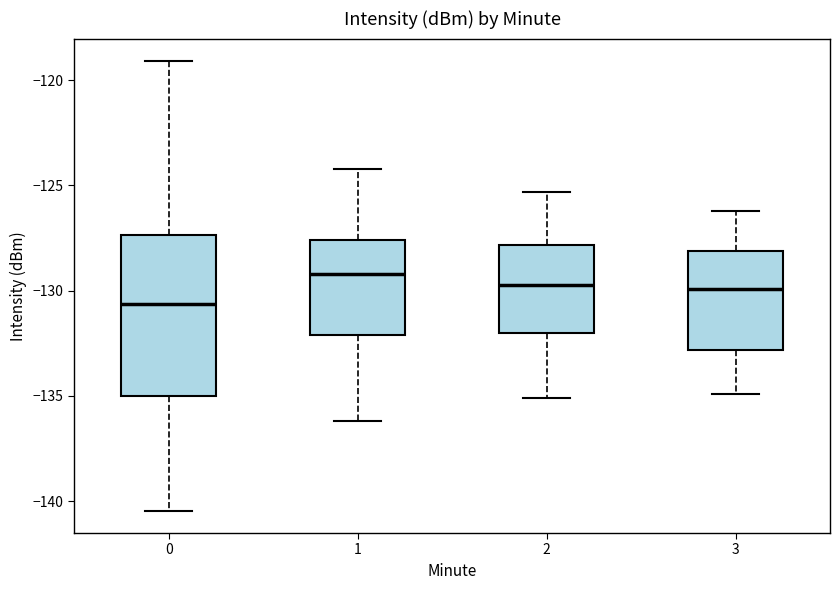

Where does the lower whisker of the box at x = 0 end on the y-axis? The values are not printed on the chart, so give them approximately, as read against the axis.

-140.5